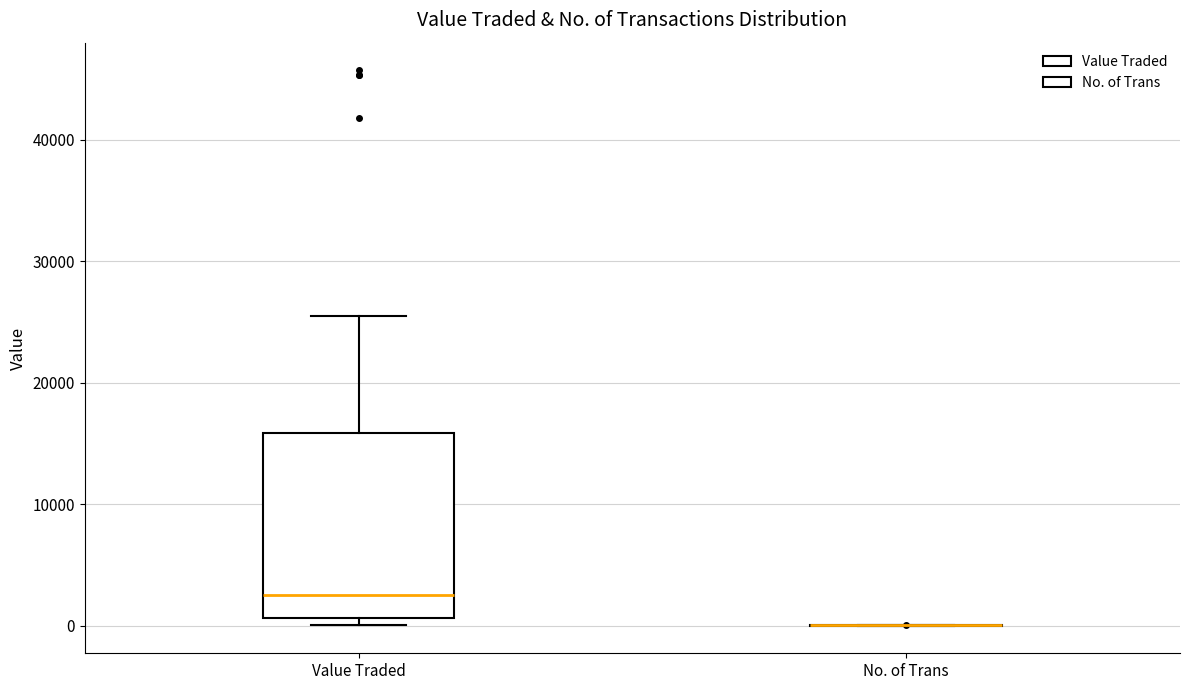

Comparing the boxes themselves (not the whiskers), which one is the tallest?

Value Traded